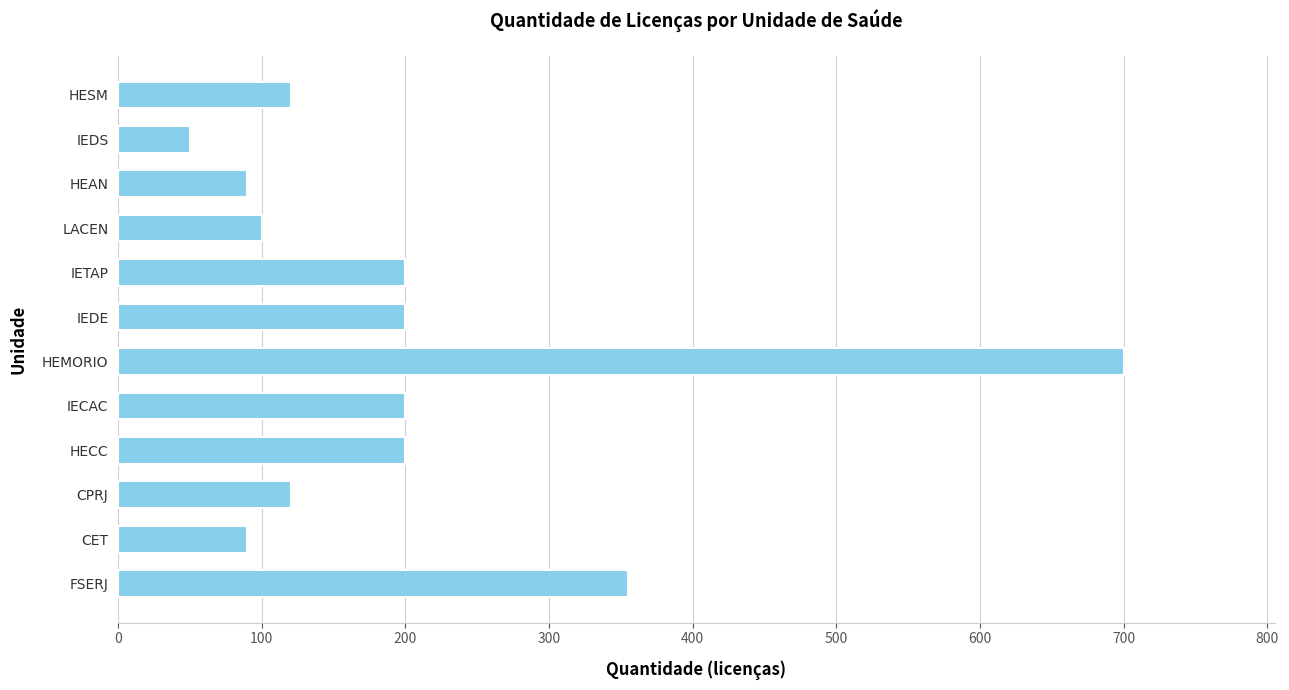

What is the approximate value at FSERJ?

355